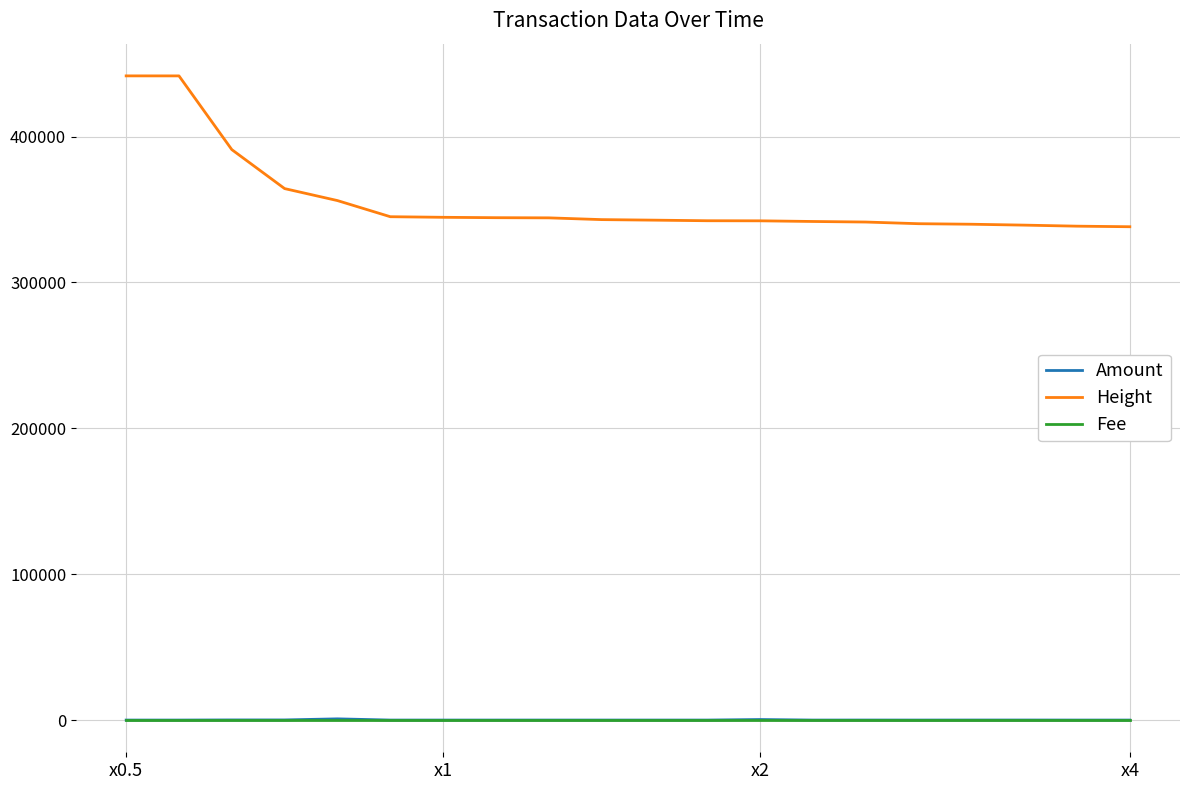

What is the lowest value of the Height series?

338230.0